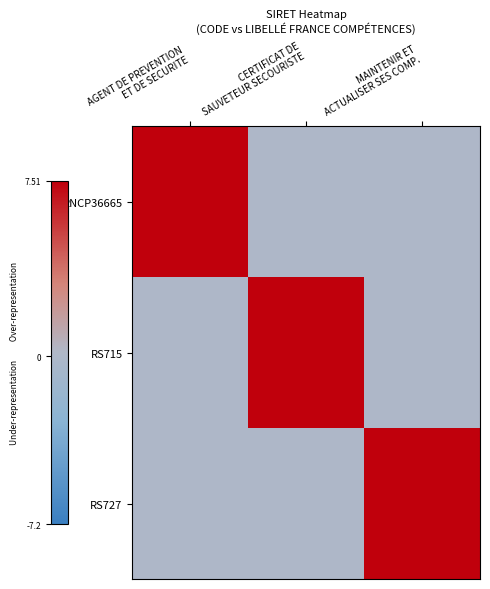

Reading left to right, list all the values displayed in this chart.

RNCP36665: AGENT DE PREVENTION
ET DE SECURITE=7.5	CERTIFICAT DE
SAUVETEUR SECOURISTE=0.0	MAINTENIR ET
ACTUALISER SES COMP.=0.0
RS715: AGENT DE PREVENTION
ET DE SECURITE=0.0	CERTIFICAT DE
SAUVETEUR SECOURISTE=7.5	MAINTENIR ET
ACTUALISER SES COMP.=0.0
RS727: AGENT DE PREVENTION
ET DE SECURITE=0.0	CERTIFICAT DE
SAUVETEUR SECOURISTE=0.0	MAINTENIR ET
ACTUALISER SES COMP.=7.5